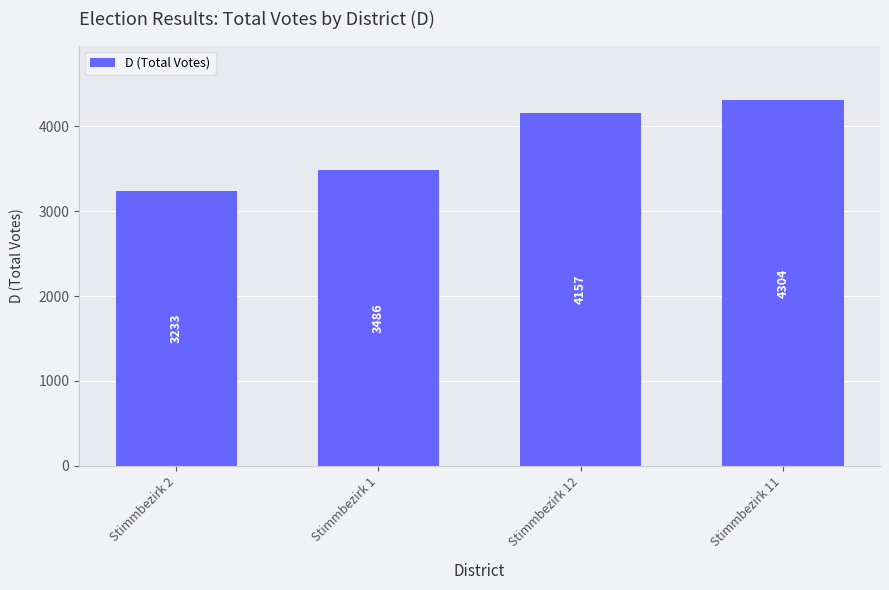

Approximately how many times larger is the value at Stimmbezirk 2 compared to Stimmbezirk 12?

0.8